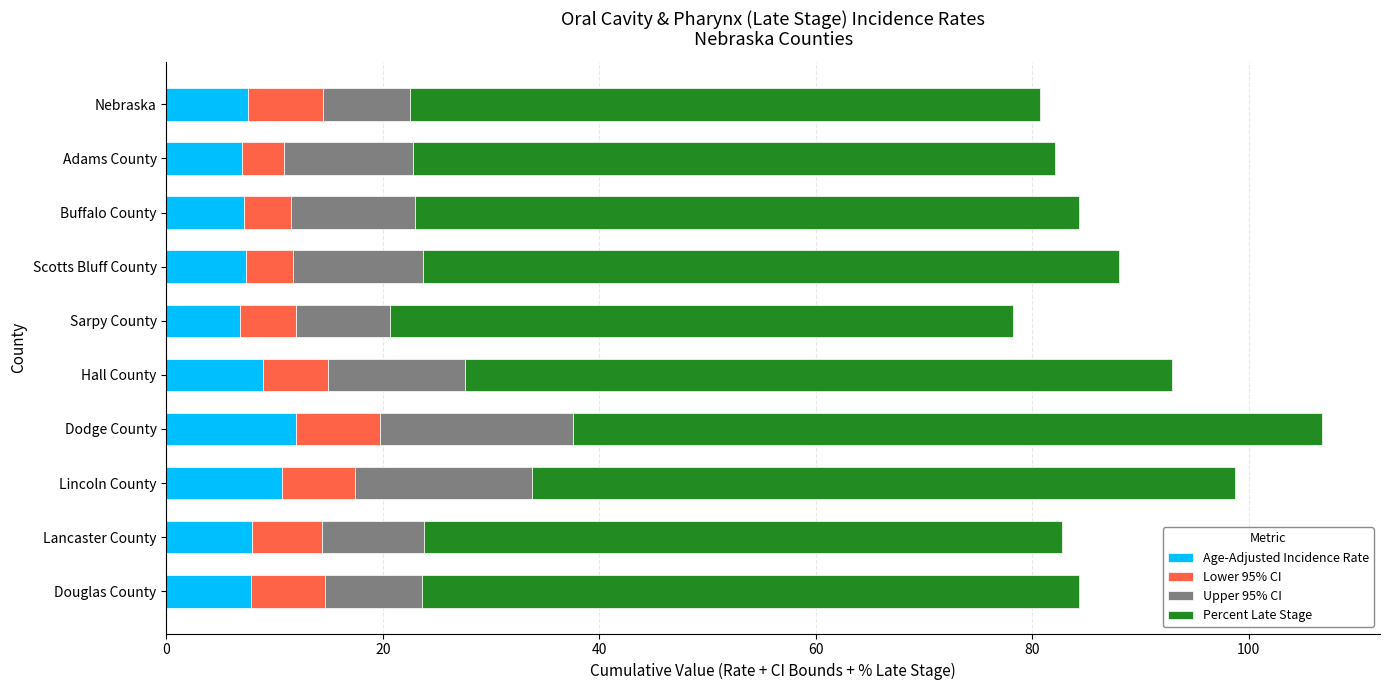

The Age-Adjusted Incidence Rate series shows 2.7 at Sarpy County. True or false?

False